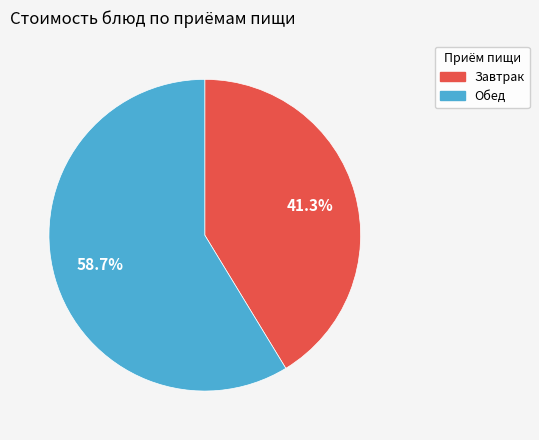

Which category has the smallest portion of the pie?

Завтрак